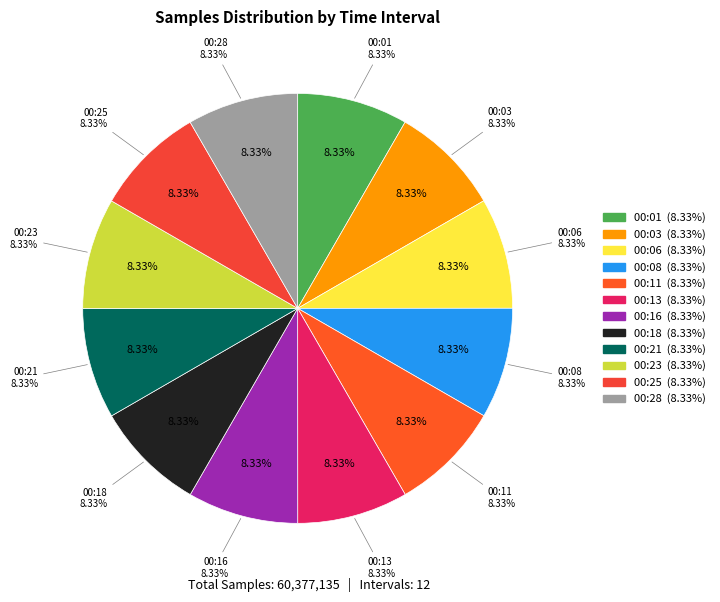

Is 00:11 the majority of the pie?

No